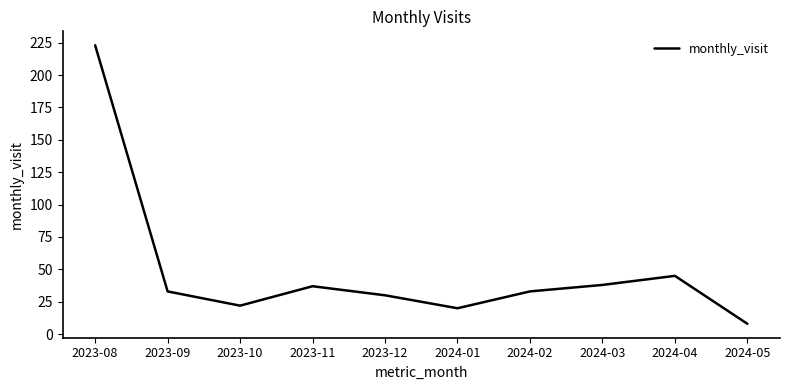

What value does the data have at 2024-03, to the nearest 10?

40